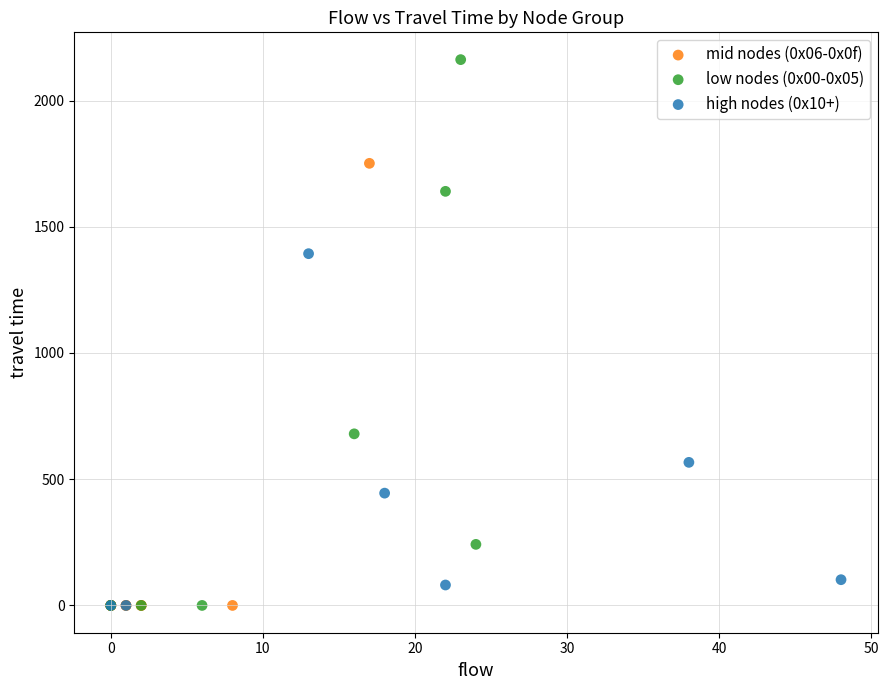

Which series reaches the maximum Y coordinate?

low nodes (0x00-0x05)